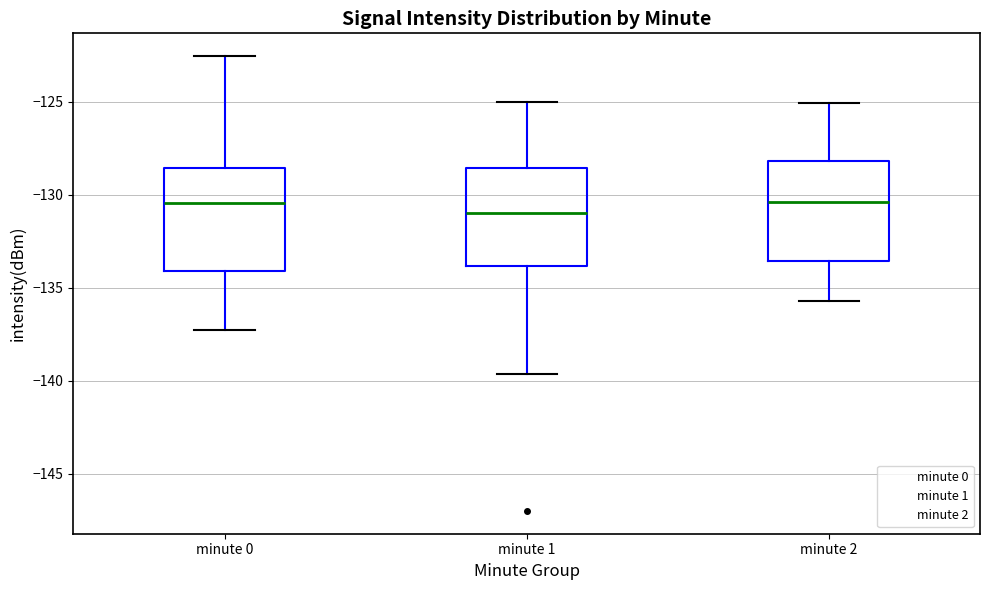

Reading left to right, transcribe this box plot: for each box, give where its median line is, the range the box spans, and where its two whiskers end, as read against the y-axis. The values are not printed on the chart, so give them approximately, as read against the axis.

minute 0: median -130.5, box -134.0 to -128.5, whiskers -137.5 to -122.5
minute 1: median -131.0, box -134.0 to -128.5, whiskers -139.5 to -125.0
minute 2: median -130.5, box -133.5 to -128.0, whiskers -135.5 to -125.0